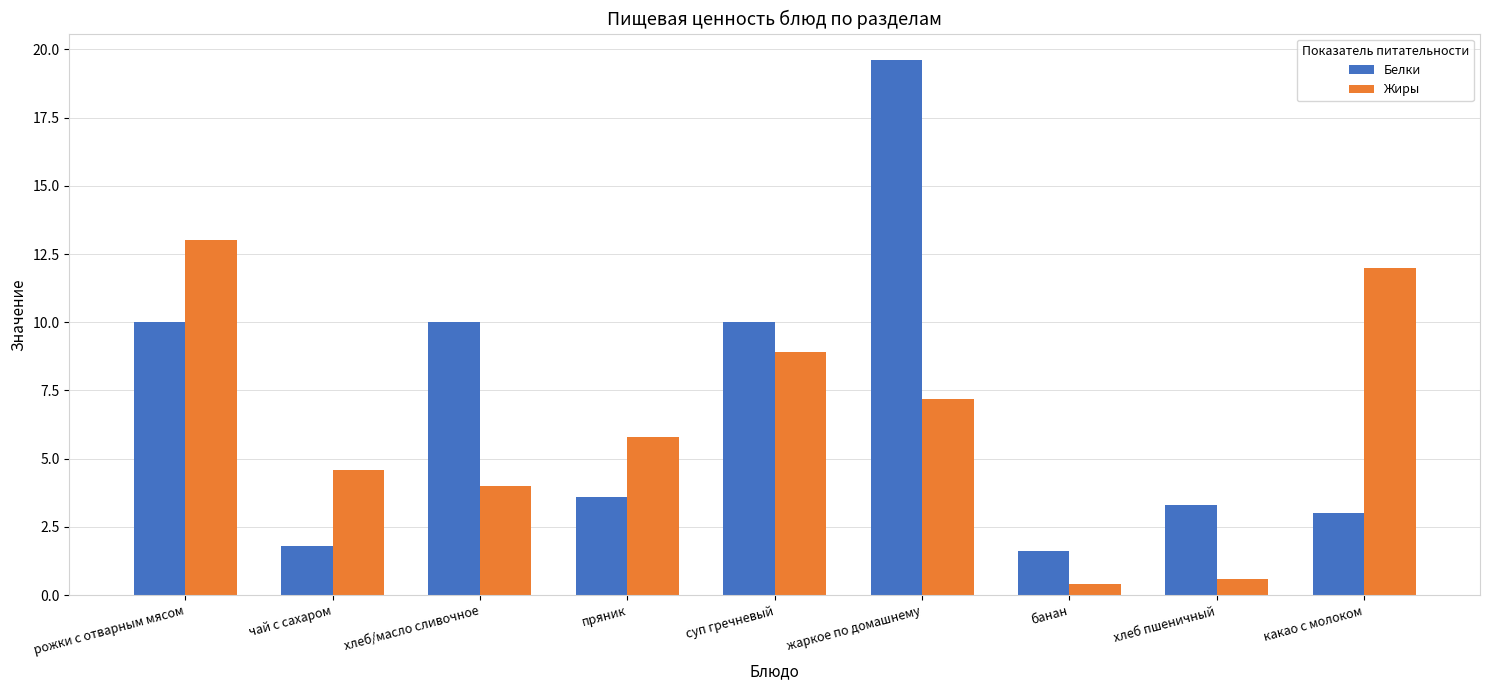

What is the spread (max minus min) of values at какао с молоком?

9.0